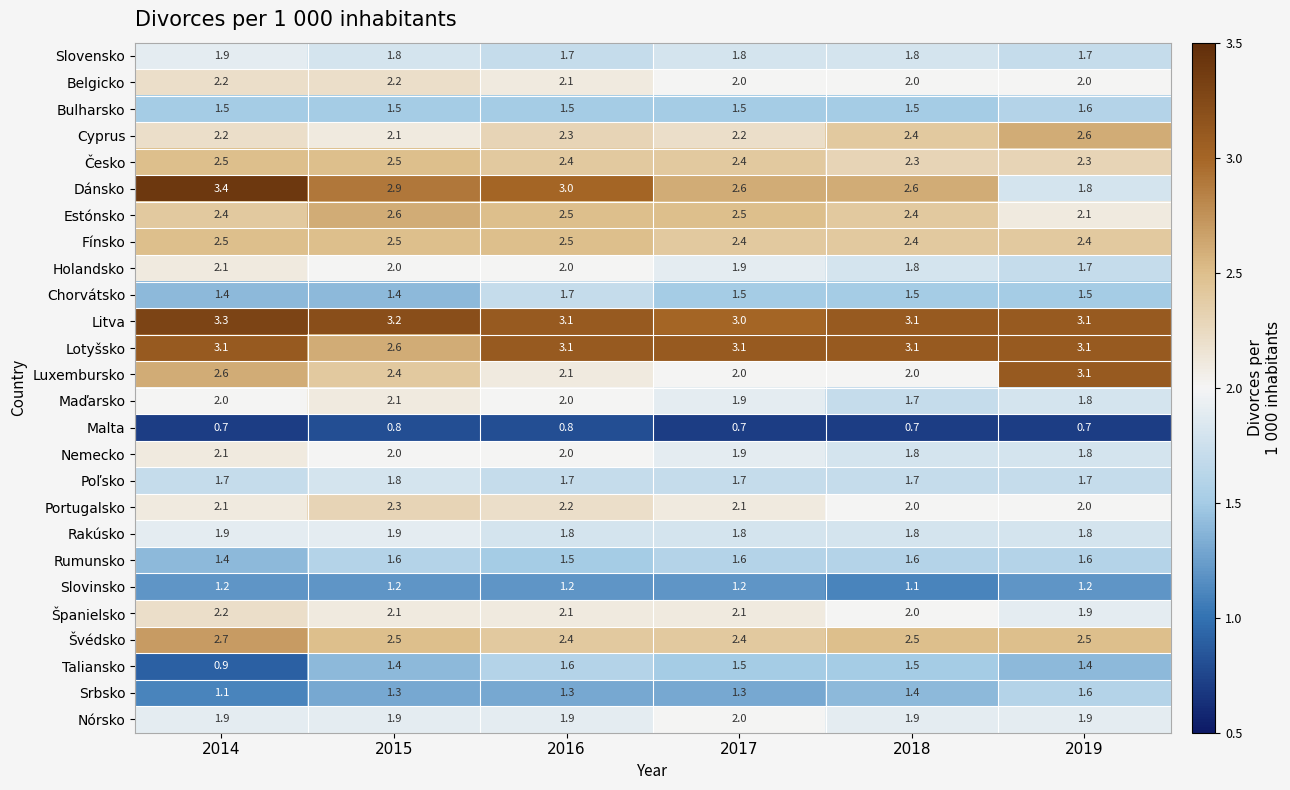

What is the total value across all series at 2017?

51.1